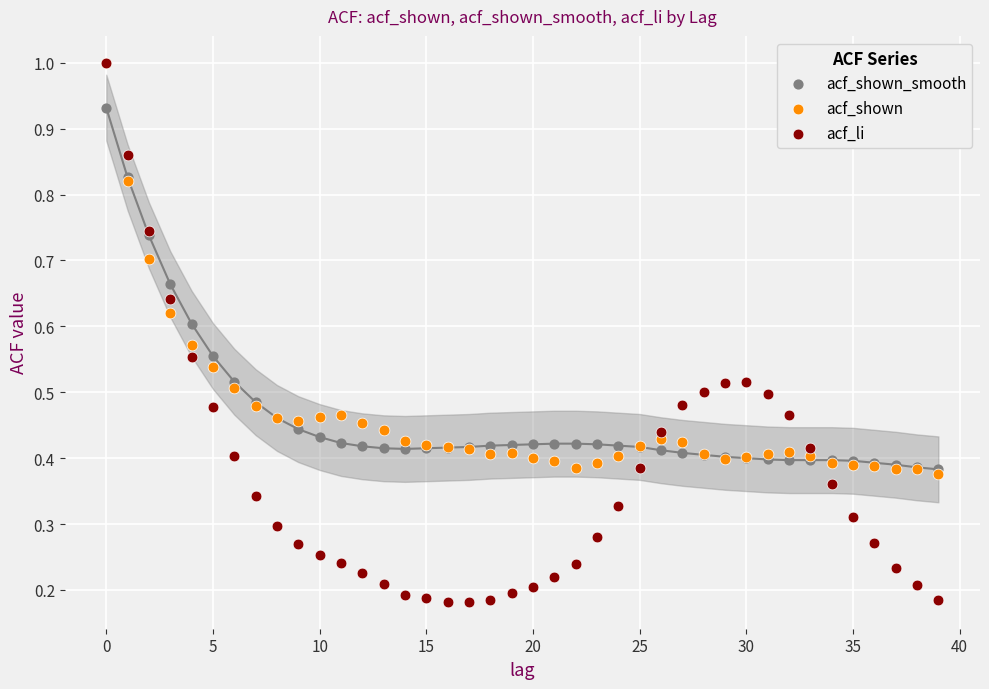

Which series reaches the minimum Y coordinate?

acf_li